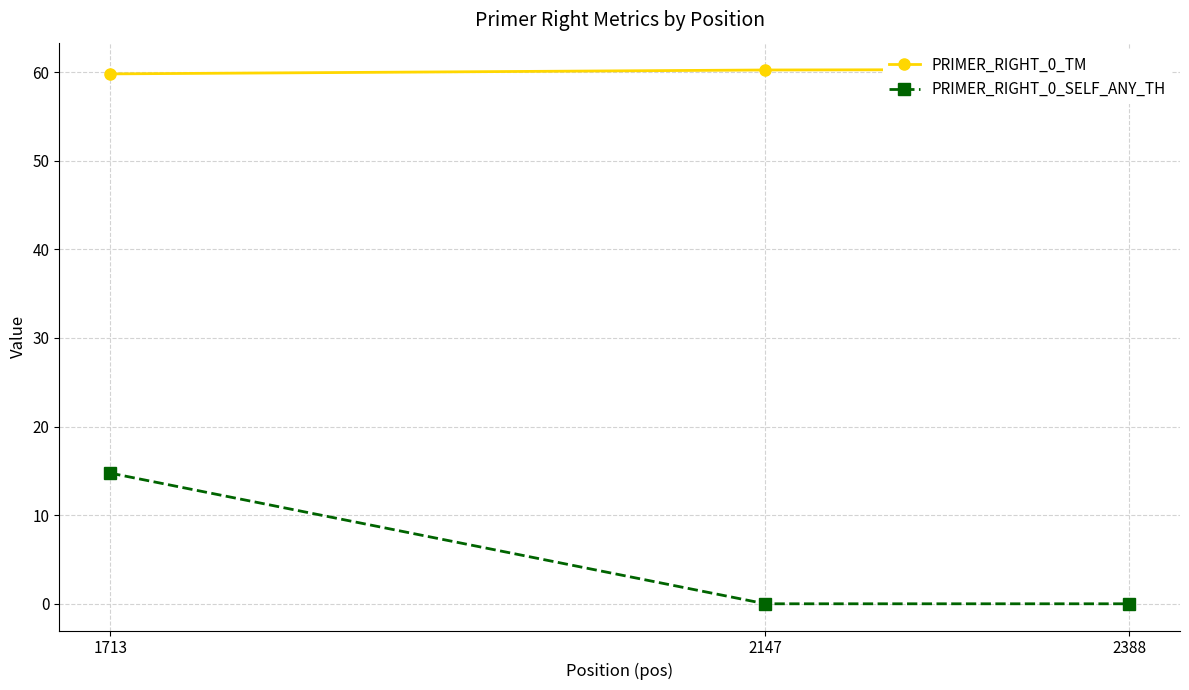

Which has a higher value, 2147 or 1713?

2147